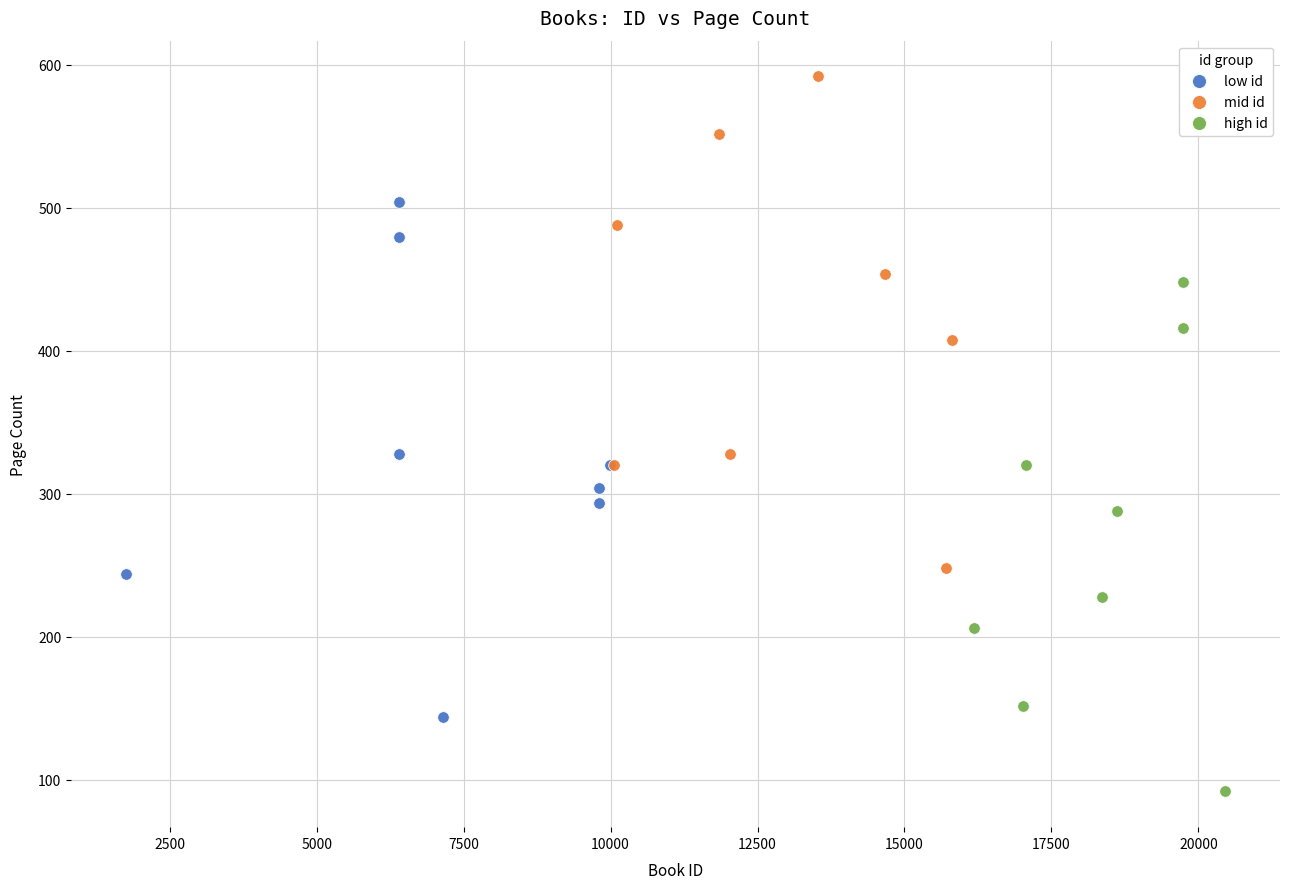

Which series contains the lowest Y value?

high id